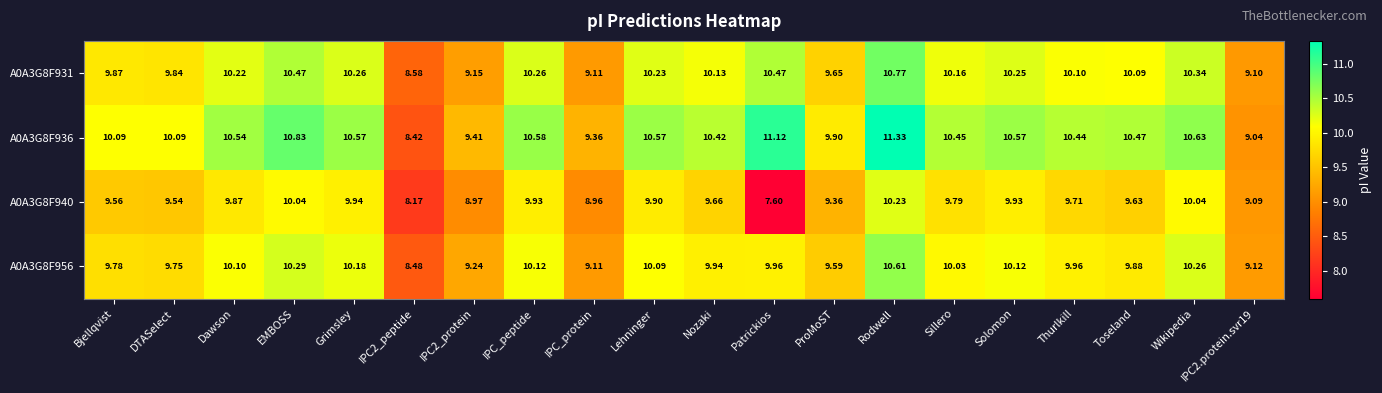

Which category has the highest value across all series?

Rodwell